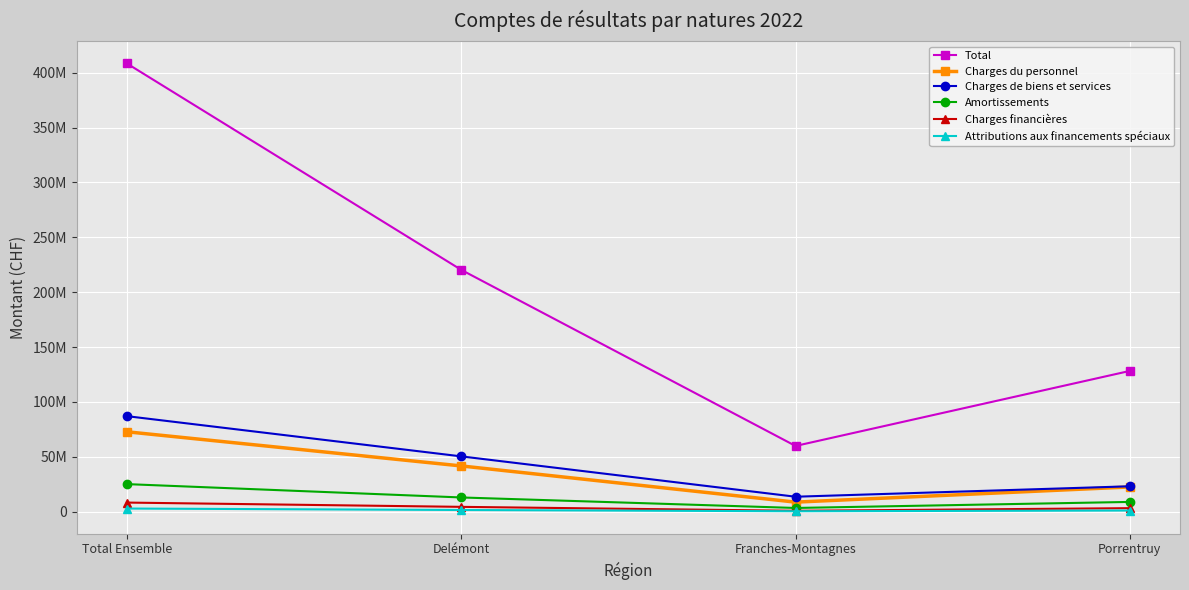

What is the sum of the Charges financières values at Delémont and Total Ensemble?

12578181.3